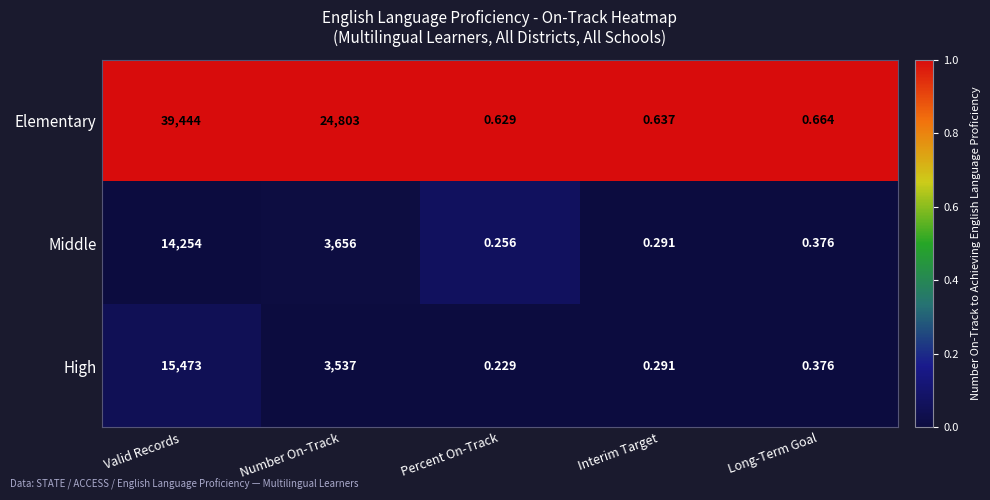

At which category does the chart reach its minimum across all series?

Percent On-Track